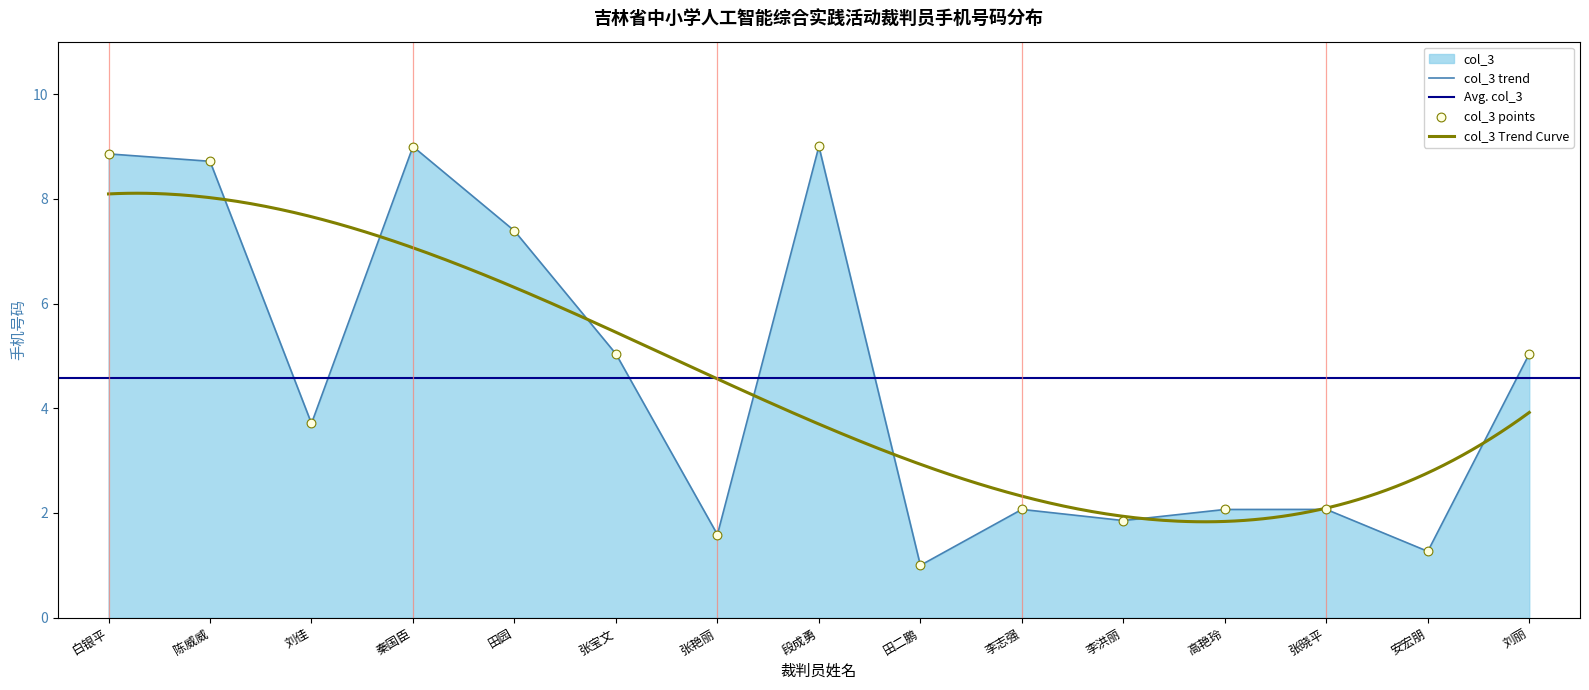

What is the change in value from 陈威威 to 张艳丽?

-7.1